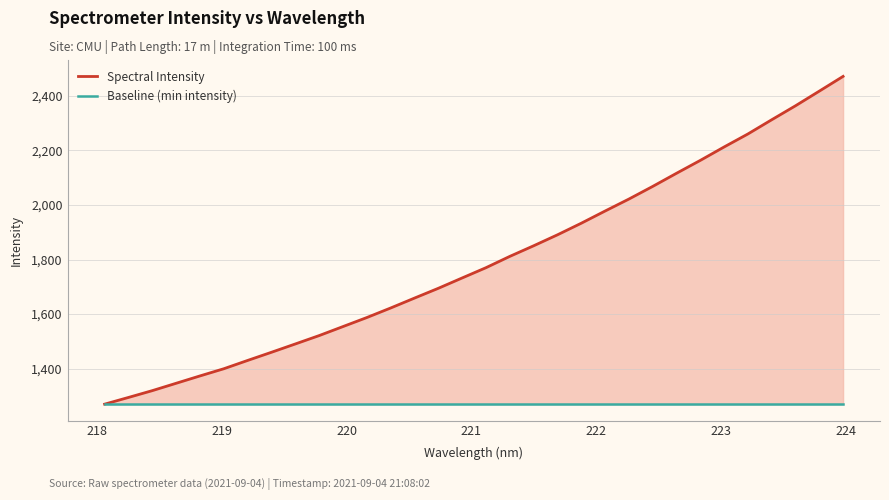

What value does the Baseline (min intensity) series have at 218?

1270.3